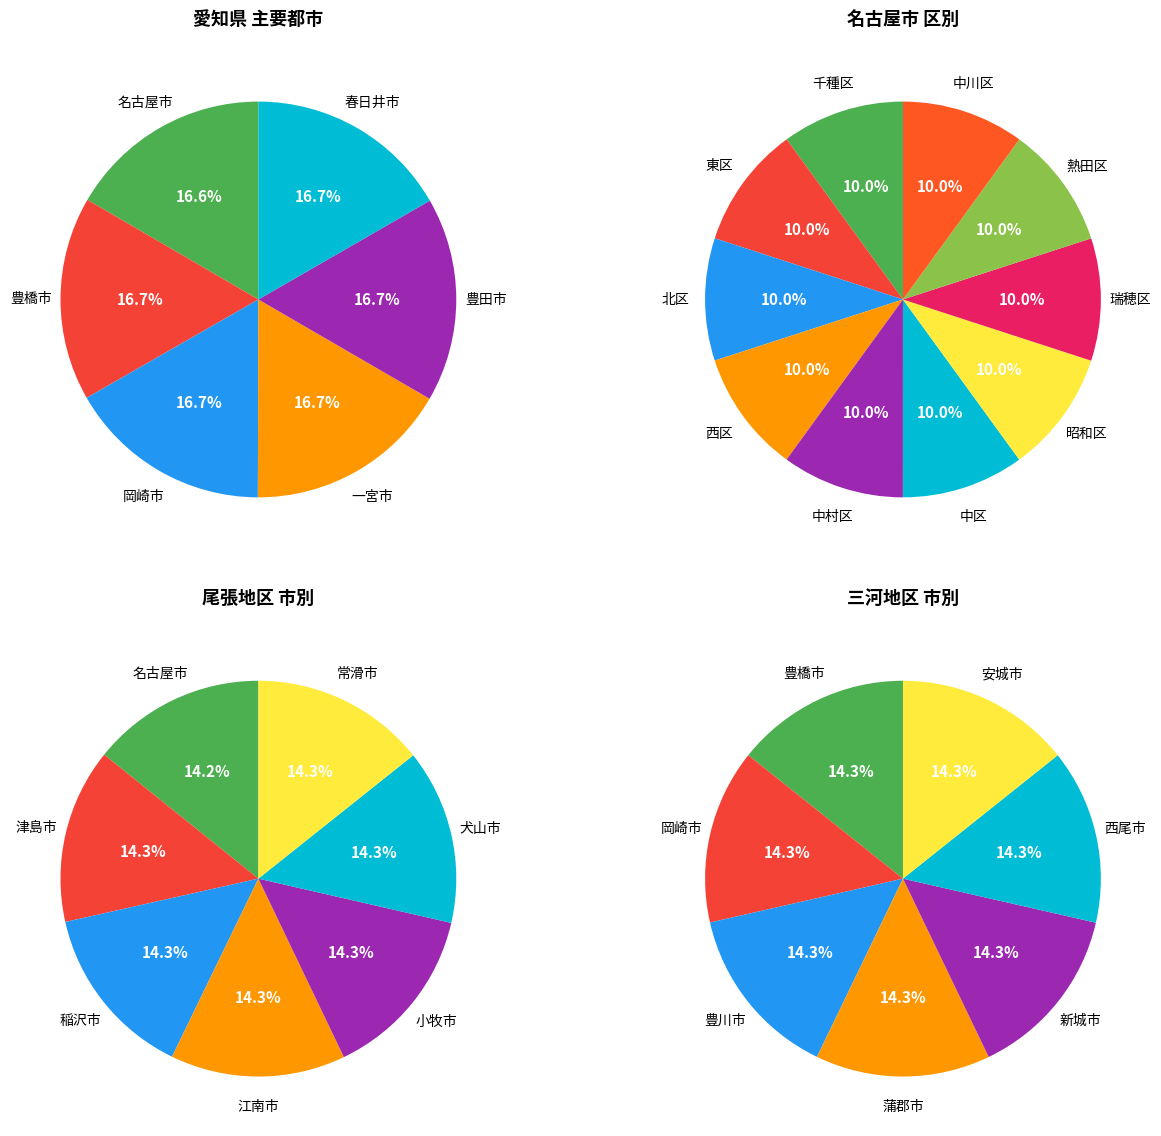

Is it true that 西尾市 is 5% of the pie?

False